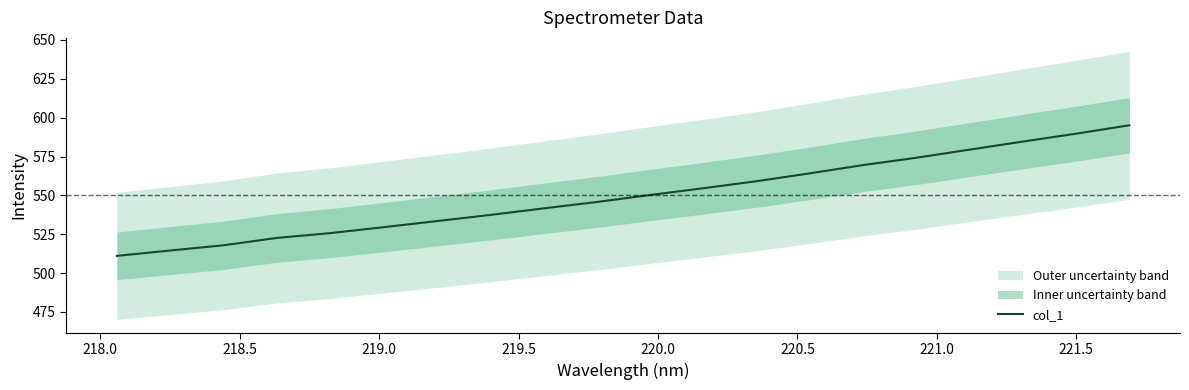

Is this an area chart (filled region under the line)?

No